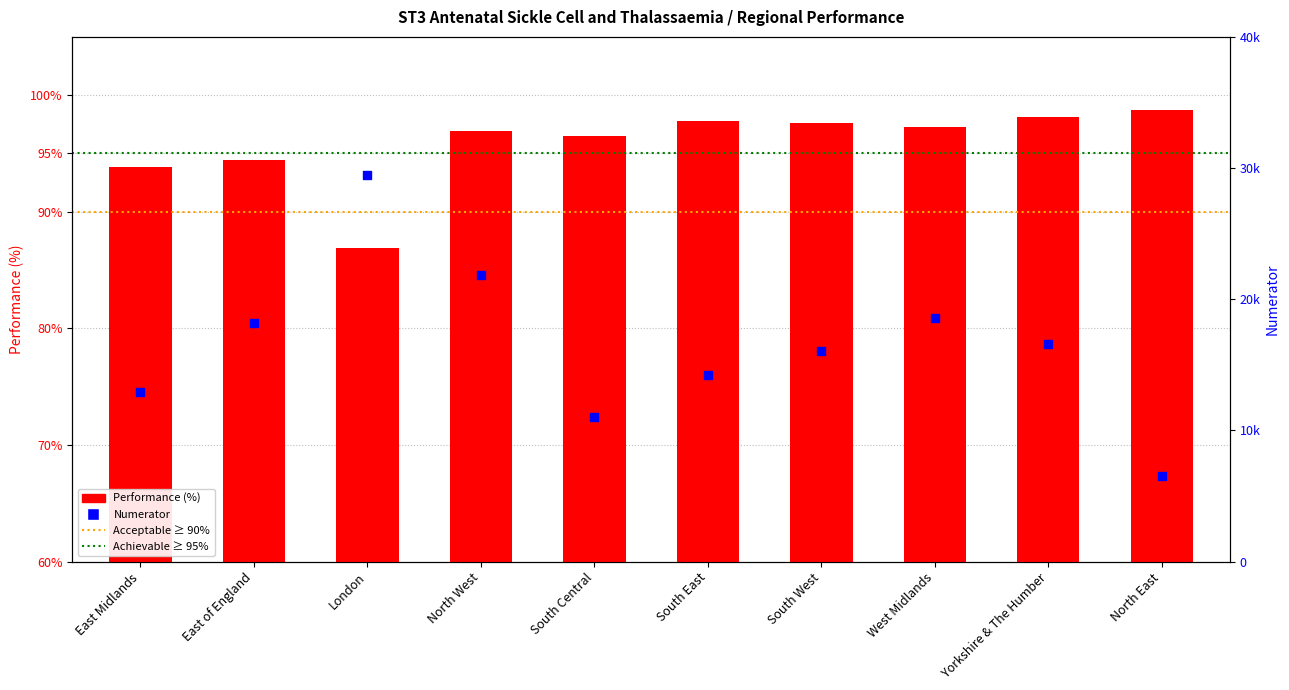

Is the value of Performance (%) at South West greater than the value of Numerator at South East?

No